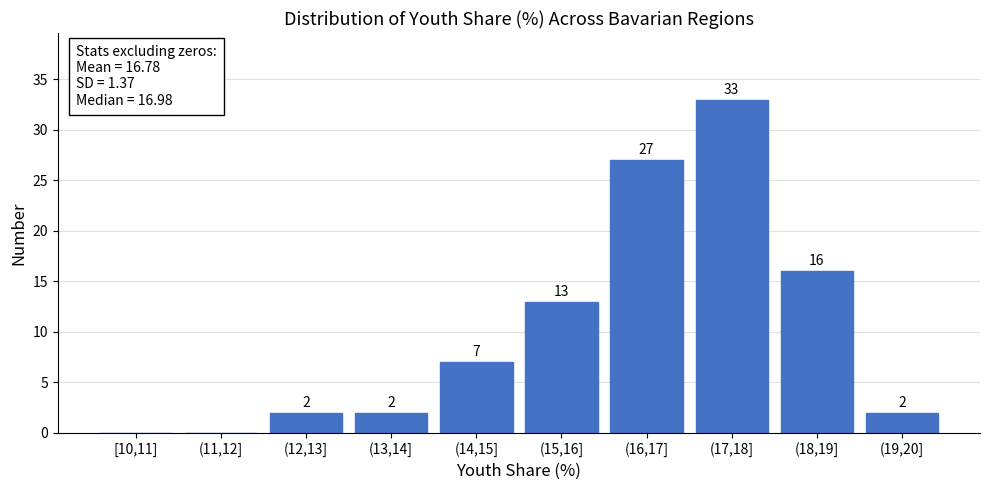

Reading left to right, extract all data points from this chart.

[10,11]=0	(11,12]=0	(12,13]=2	(13,14]=2	(14,15]=7	(15,16]=13	(16,17]=27	(17,18]=33	(18,19]=16	(19,20]=2